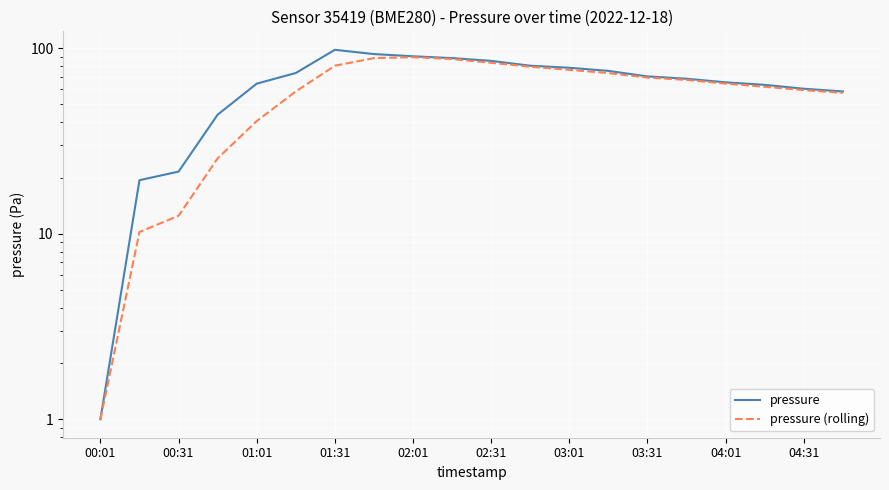

True or false: pressure (rolling) and pressure intersect in this chart.

False